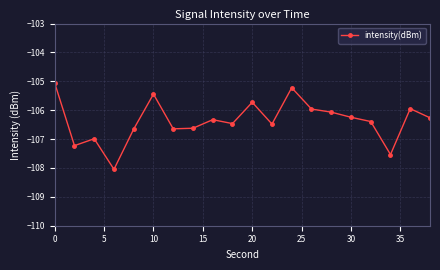

What is the maximum value shown in the chart?

-105.1